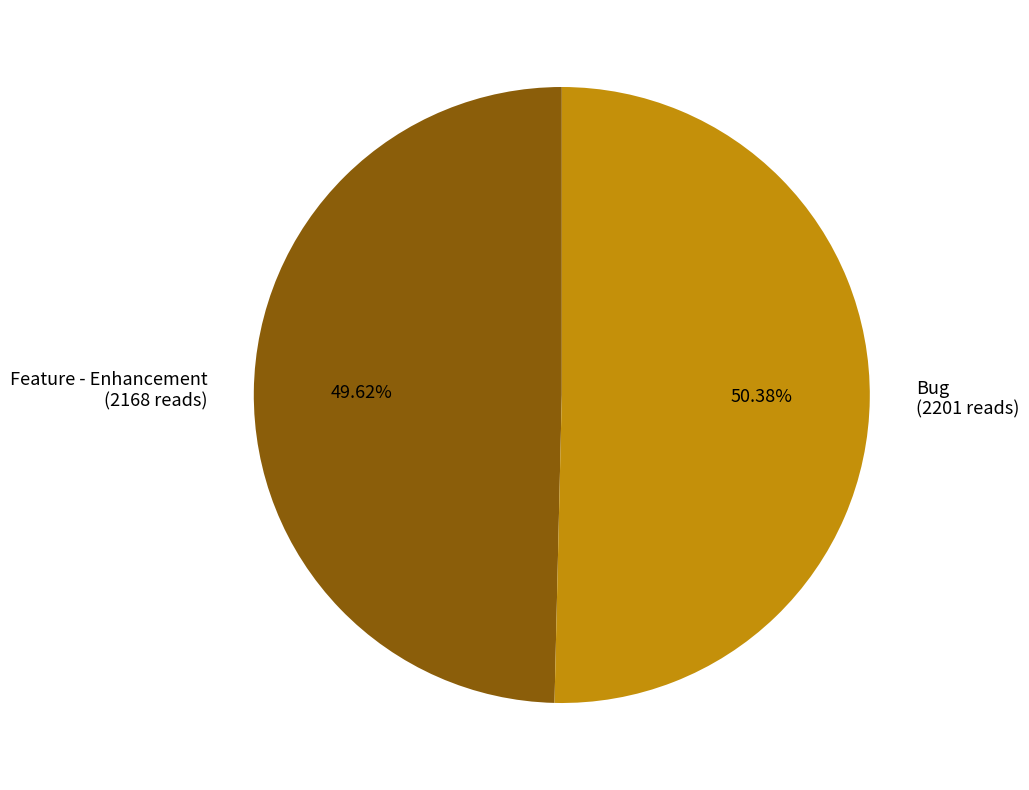

Is there a majority slice in this chart?

Yes